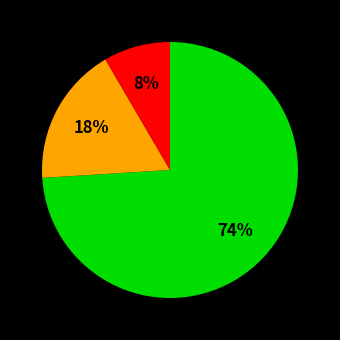

To the nearest percent, what is the difference between the largest and smallest slice percentages?

66%